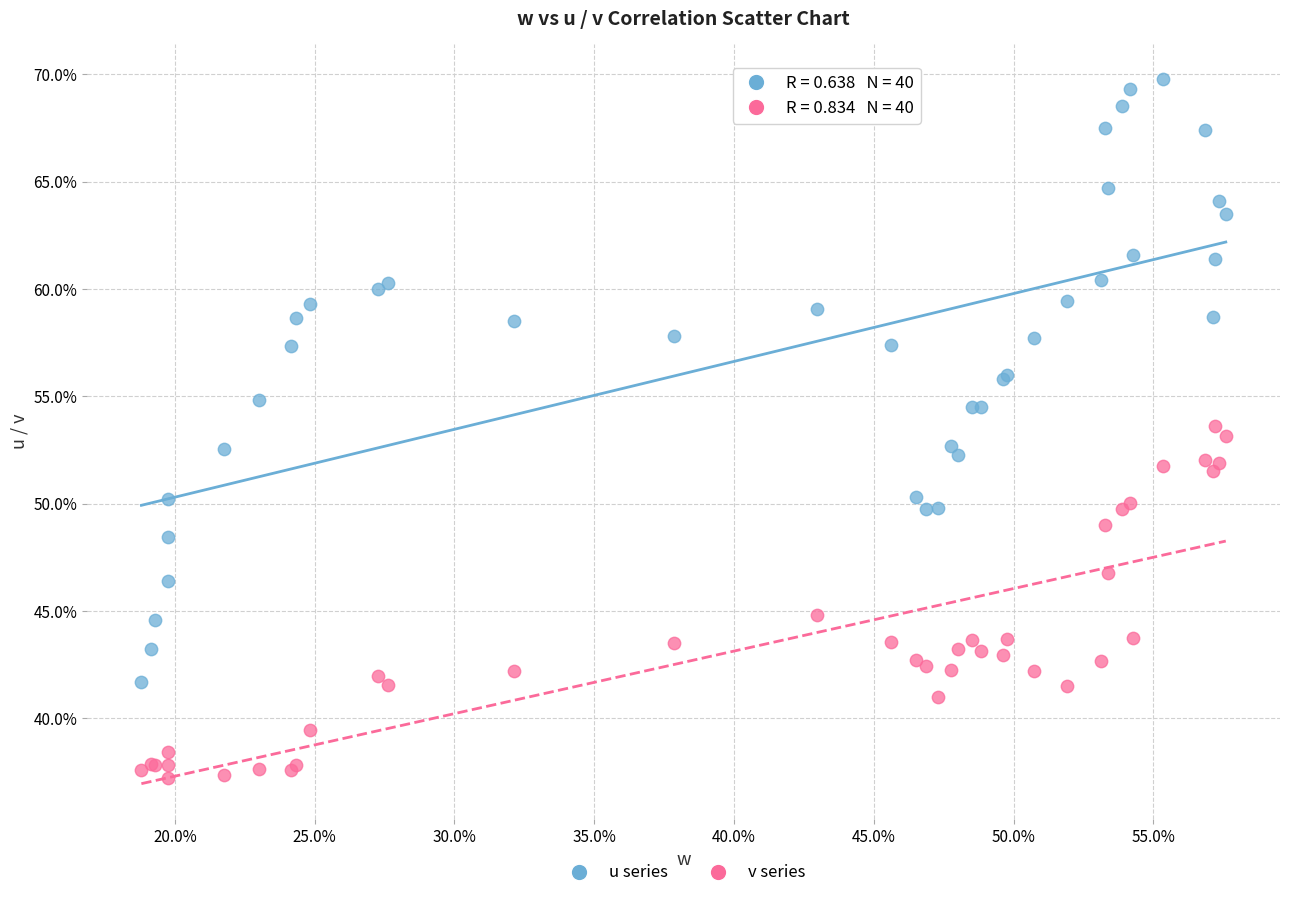

What are all the series names shown in the legend?

u series, v series